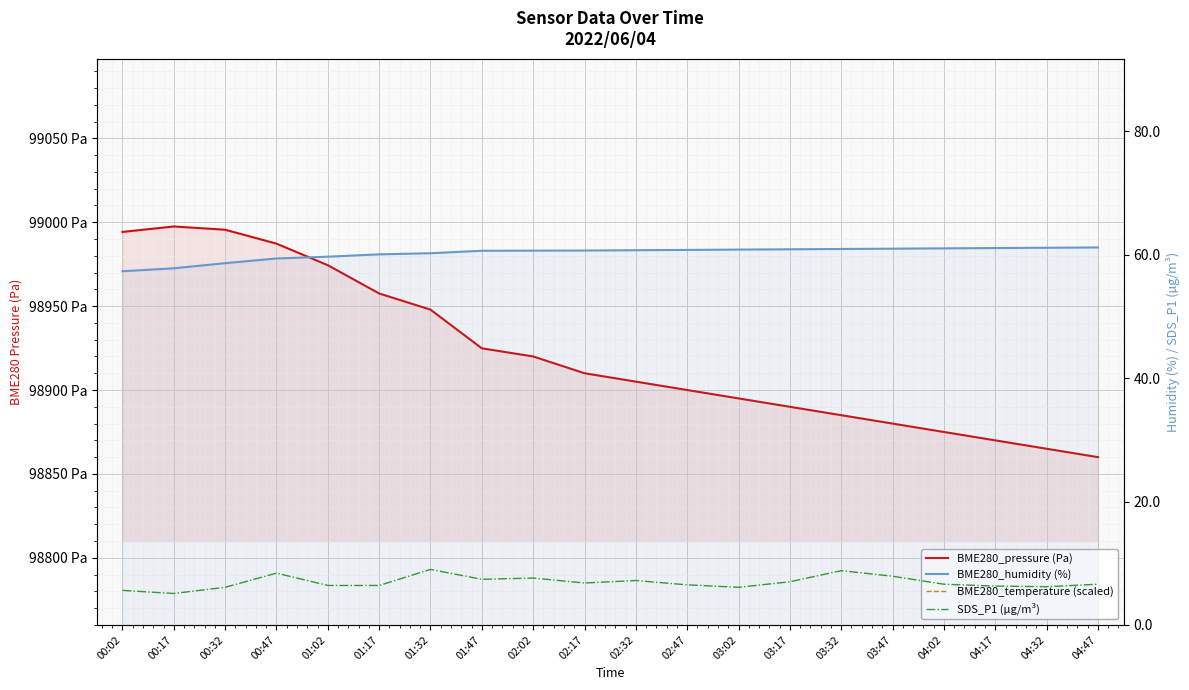

True or false: BME280_humidity (%) has more than 1 interior local peaks.

False